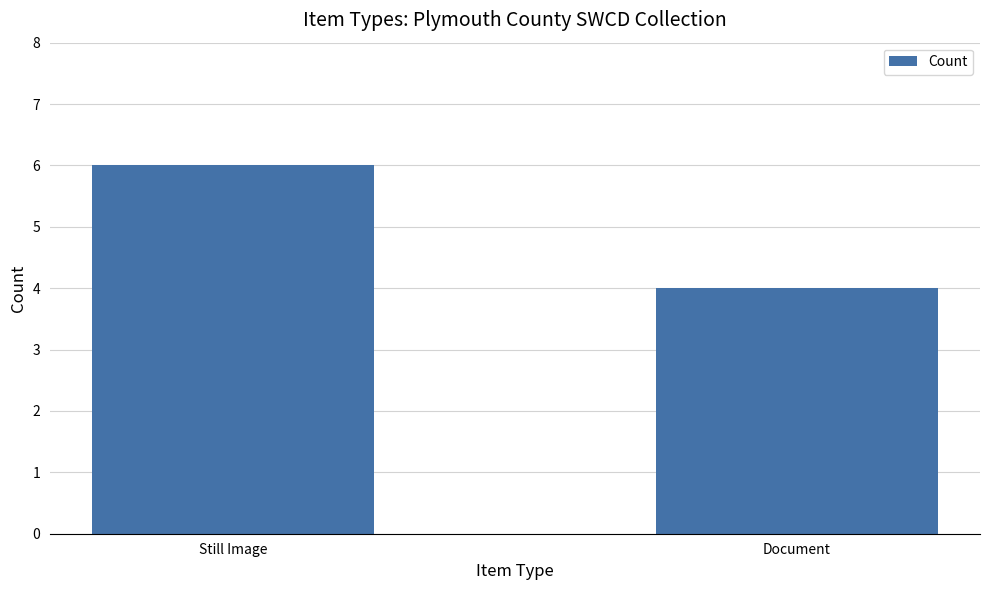

True or false: the data shows 4 at Document.

True